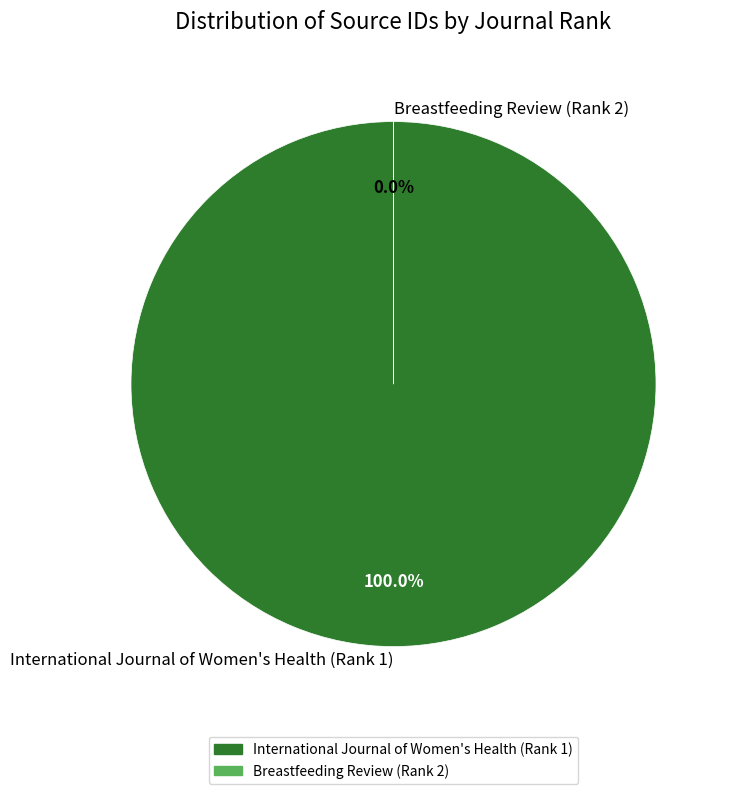

How many slices are in this pie chart?

2